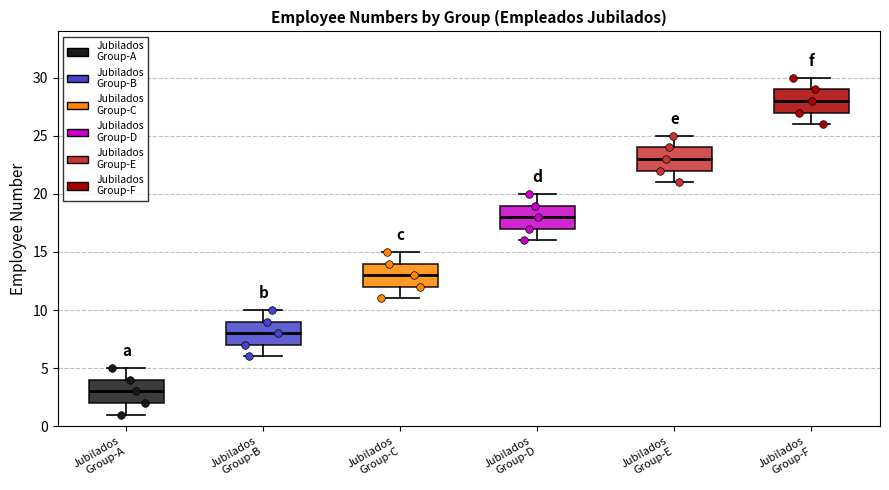

Which box's median line is the lowest?

Jubilados Group-A